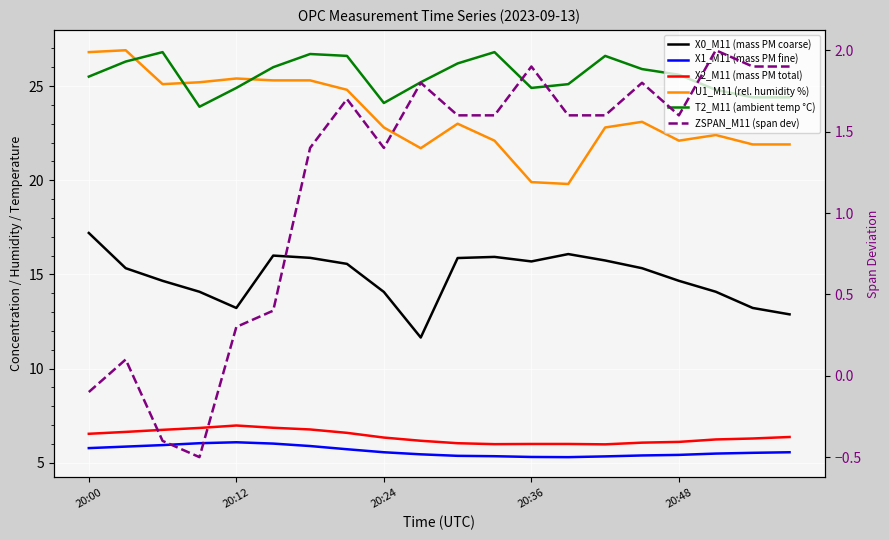

Between 7 and 12, which series saw the biggest shift?

U1_M11 (rel. humidity %)